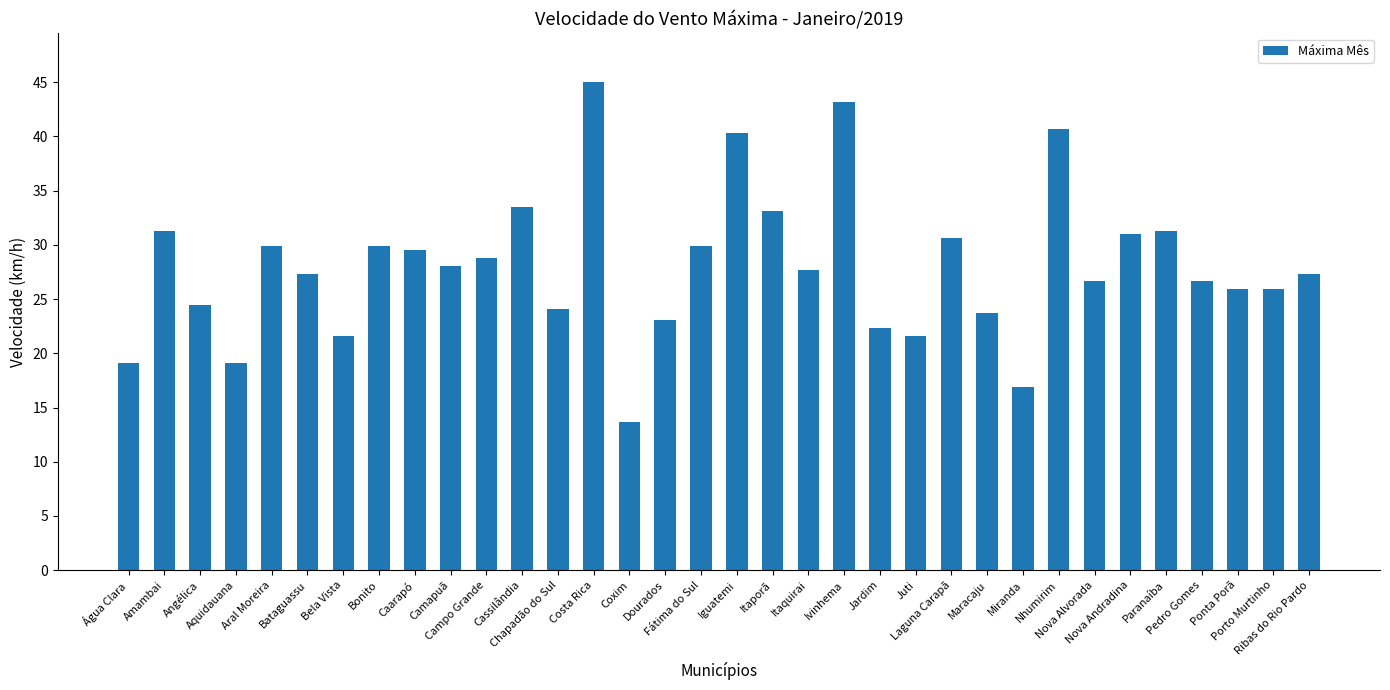

What is the difference between the maximum and second lowest values?

28.1